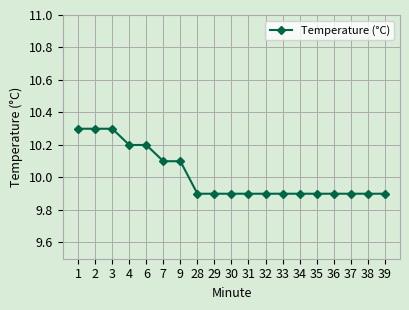

What is the sum of all values?

190.3